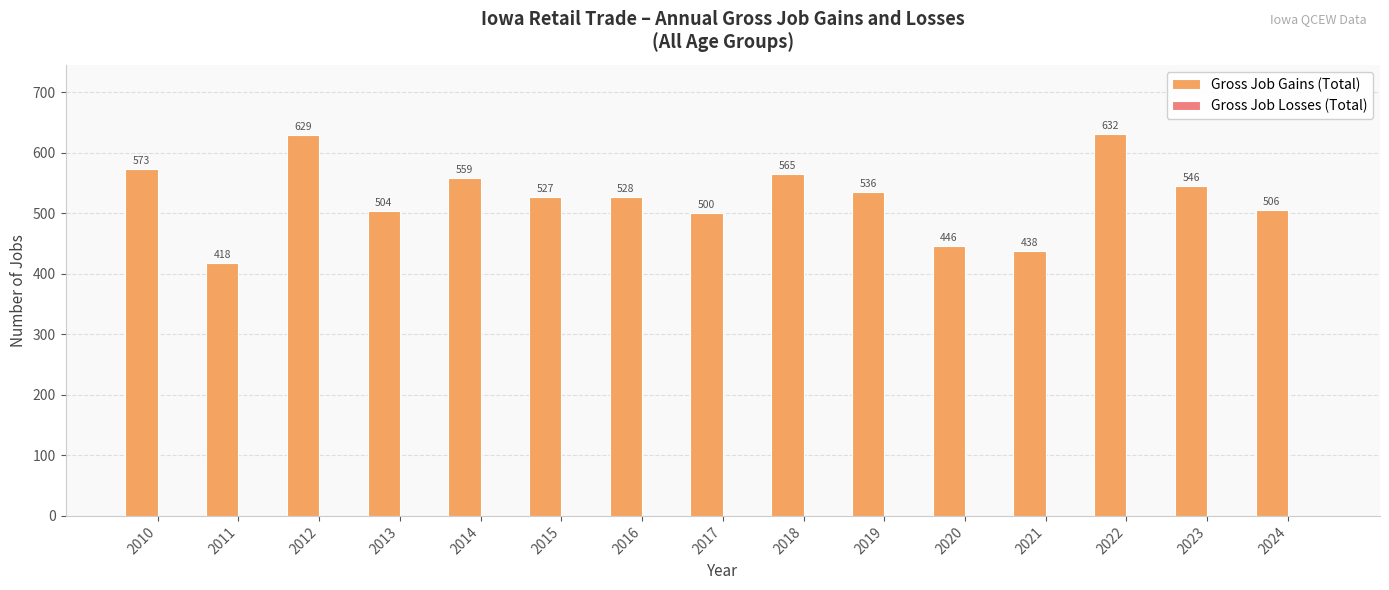

The chart shows a value of 546 at 2023. True or false?

True